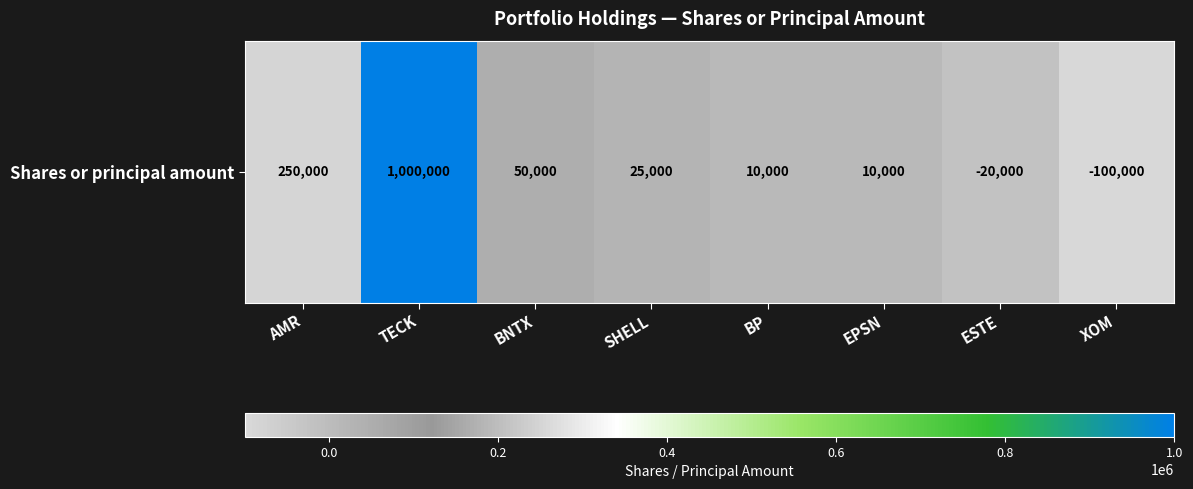

Where does the data first go above 25000?

AMR